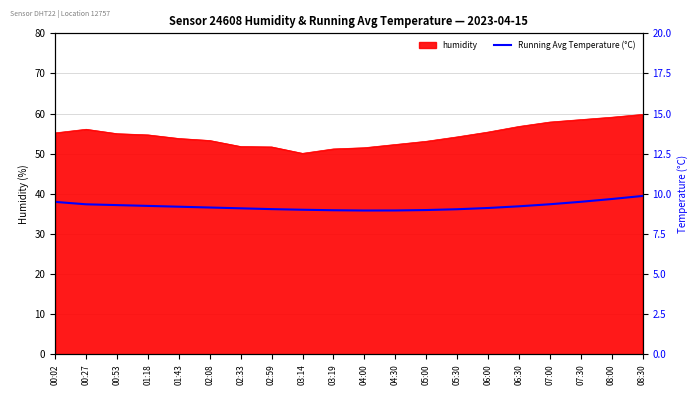

The value of humidity at 07:30 is 58.5. True or false?

True